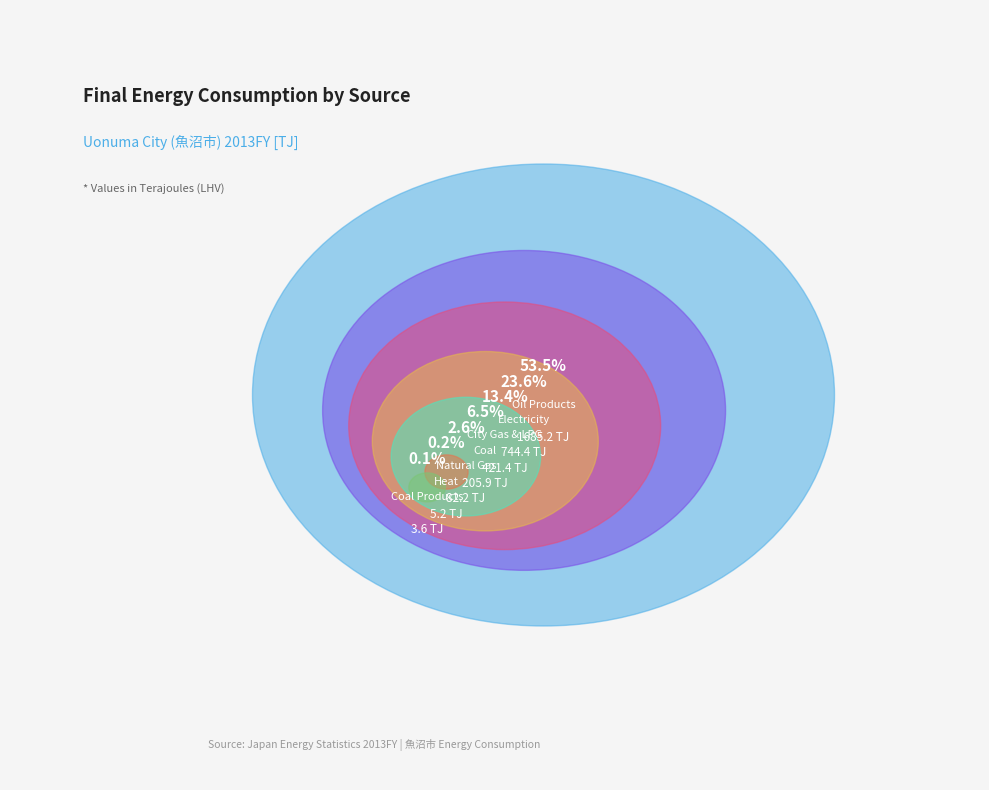

How much of the chart is everything except Coal?

93.5%